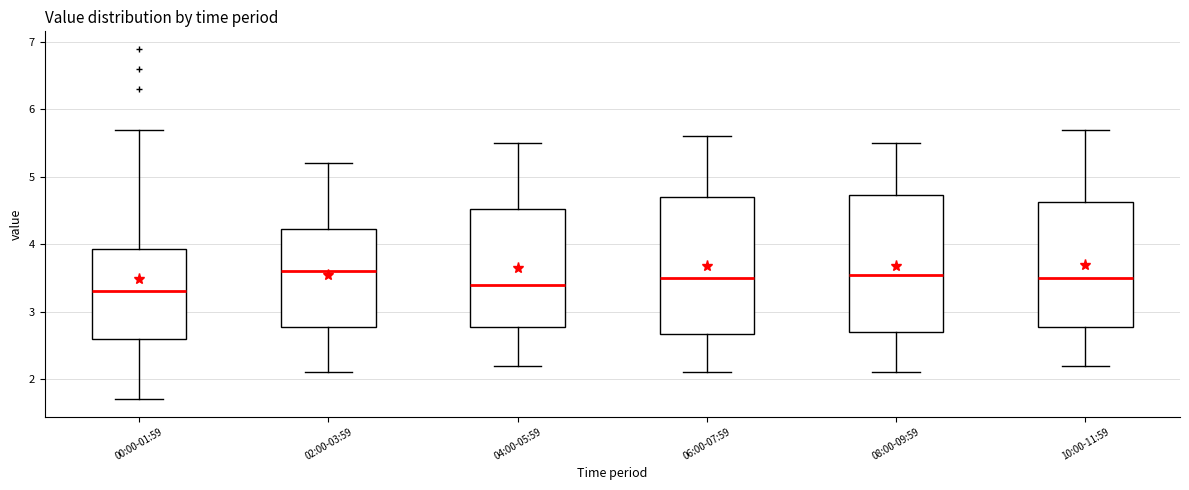

Reading left to right, read every box against the y-axis: the position of its median line, the range the box covers, and the ends of its whiskers. The values are not printed on the chart, so give them approximately, as read against the axis.

00:00-01:59: median 3.3, box 2.6 to 3.9, whiskers 1.7 to 5.7
02:00-03:59: median 3.6, box 2.8 to 4.2, whiskers 2.1 to 5.2
04:00-05:59: median 3.4, box 2.8 to 4.5, whiskers 2.2 to 5.5
06:00-07:59: median 3.5, box 2.7 to 4.7, whiskers 2.1 to 5.6
08:00-09:59: median 3.6, box 2.7 to 4.7, whiskers 2.1 to 5.5
10:00-11:59: median 3.5, box 2.8 to 4.6, whiskers 2.2 to 5.7